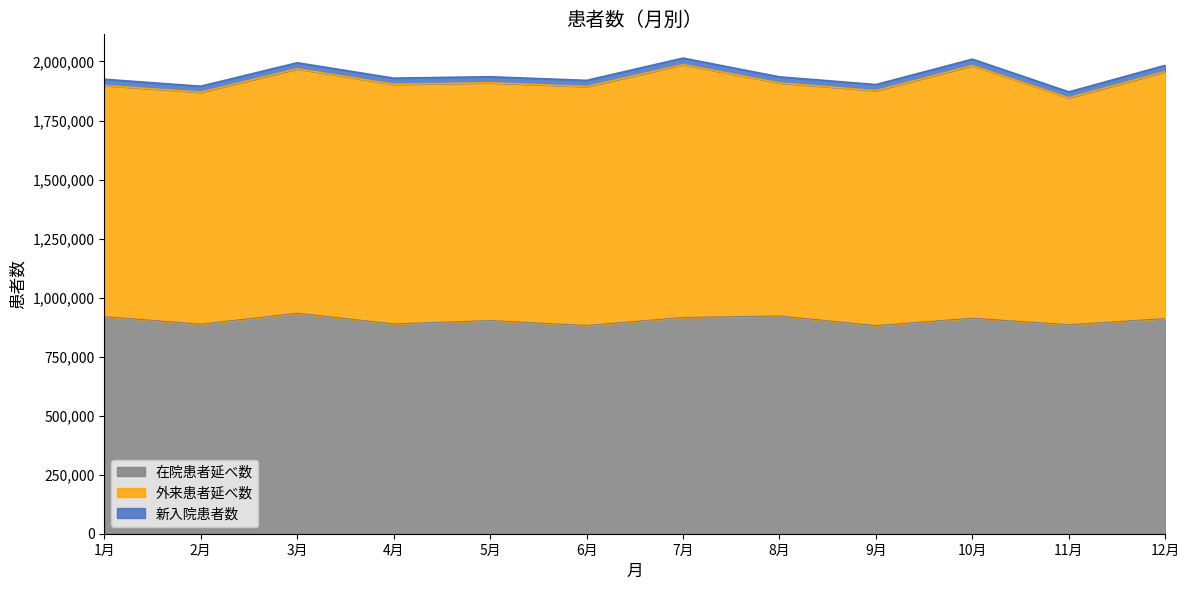

True or false: 在院患者延べ数 and 新入院患者数 cross at least once.

False